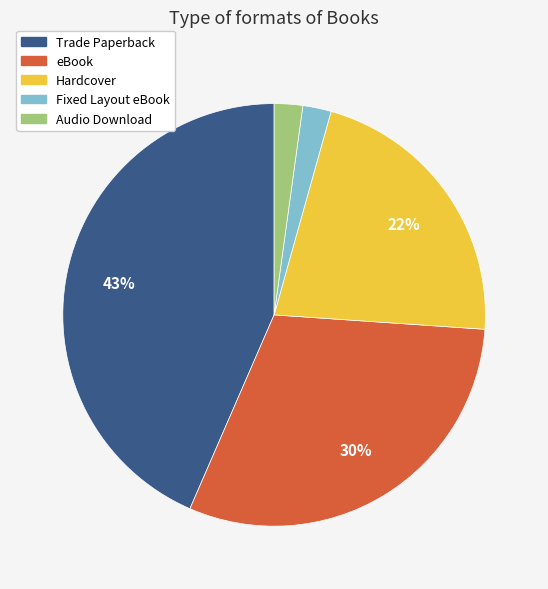

To the nearest percent, what is the difference between the largest and smallest slice percentages?

41%